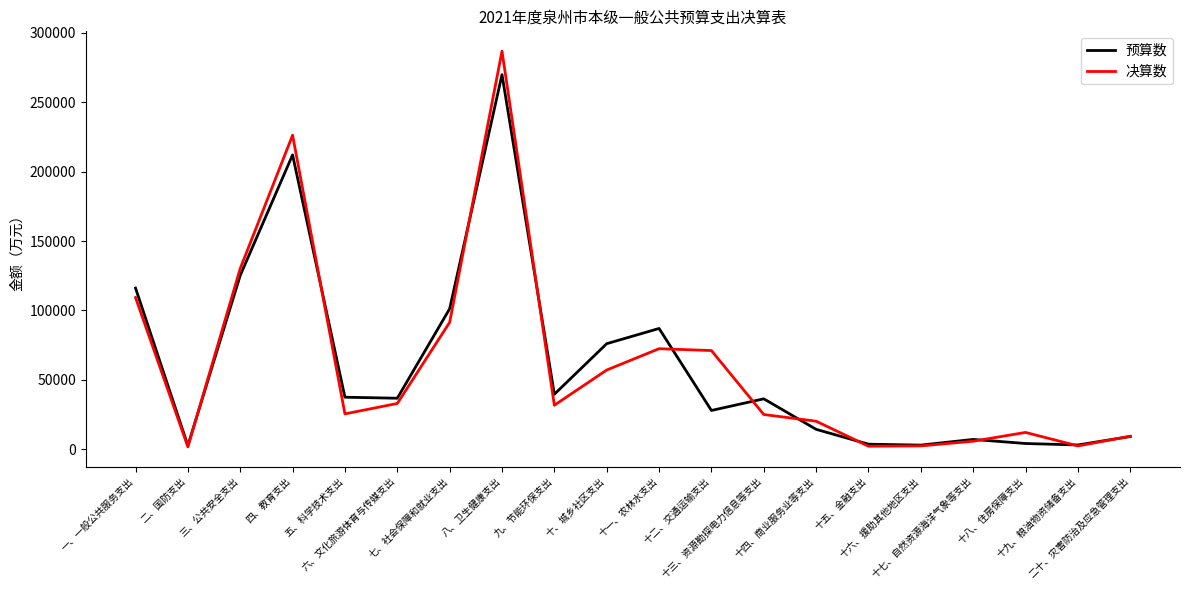

What is the average value of the 决算数 series?

60706